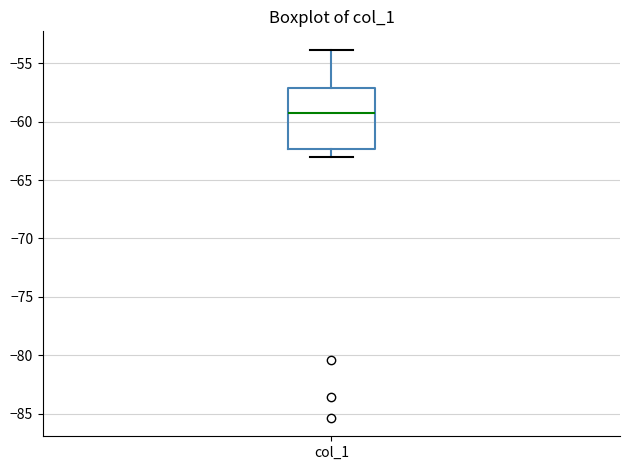

Read this box plot against the y-axis: the position of the median line, the range covered by the box, and the ends of both whiskers. The values are not printed on the chart, so give them approximately, as read against the axis.

median -59.0, box -62.5 to -57.0, whiskers -63.0 to -54.0